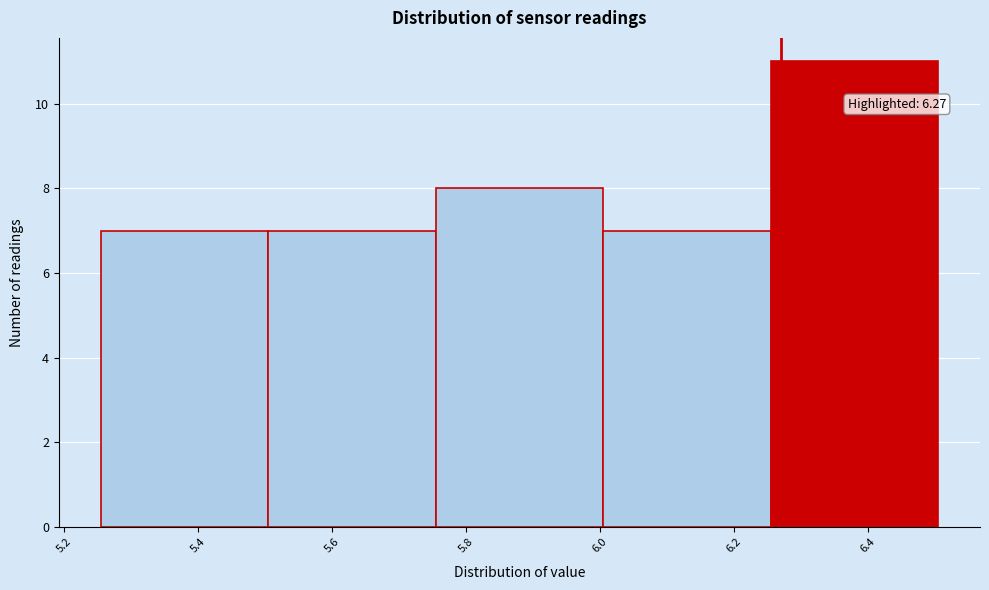

Which range on the x-axis has the tallest bar?

6.255 to 6.505